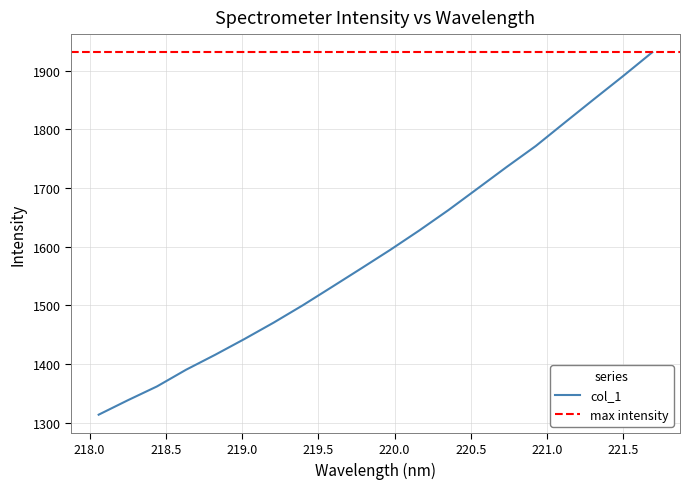

What is the greatest value displayed?

1931.2